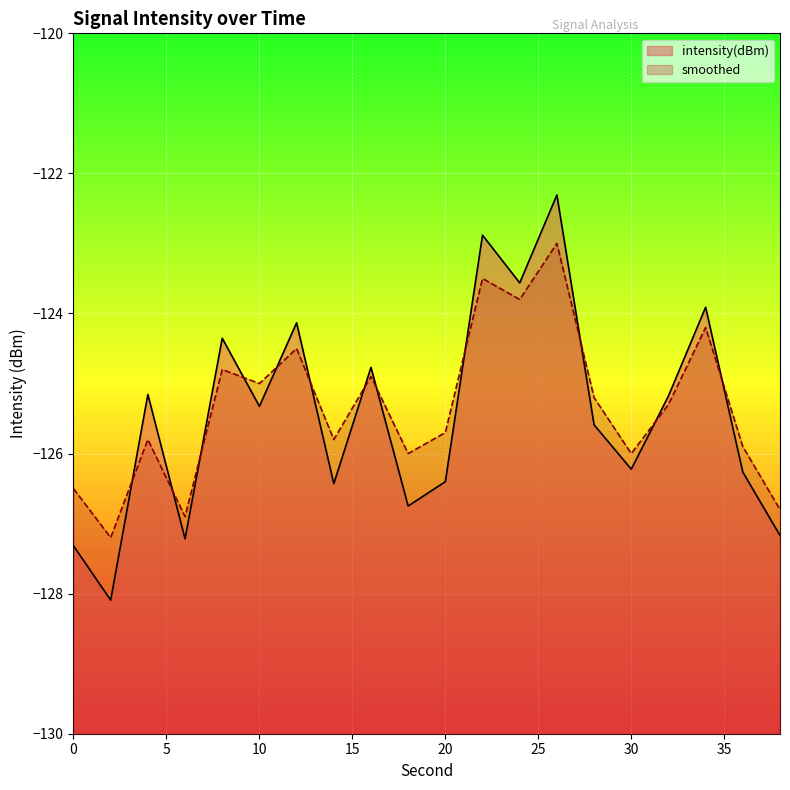

True or false: smoothed and intensity(dBm) intersect in this chart.

True